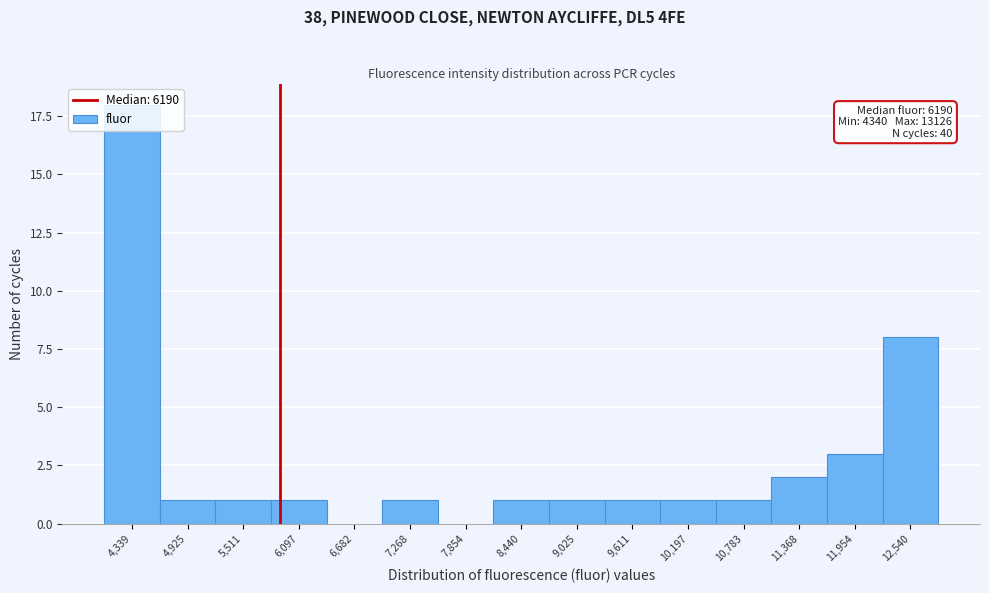

Which has a higher value, 8,440 or 12,540?

12,540